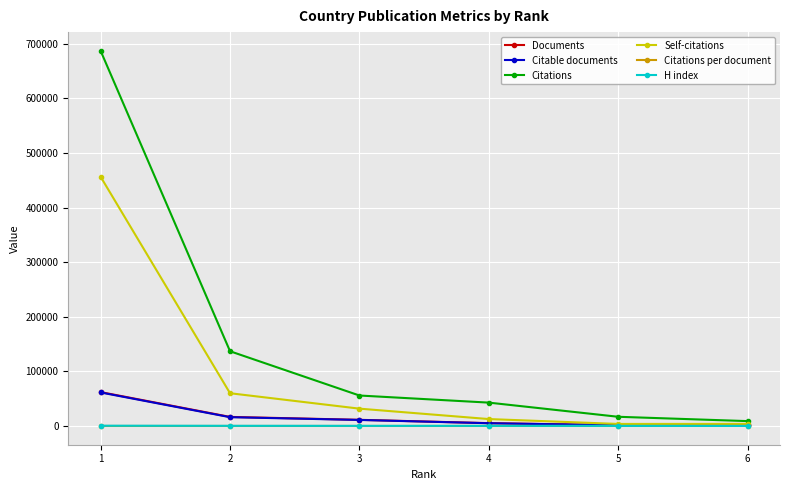

What is the minimum value for H index?

72.0